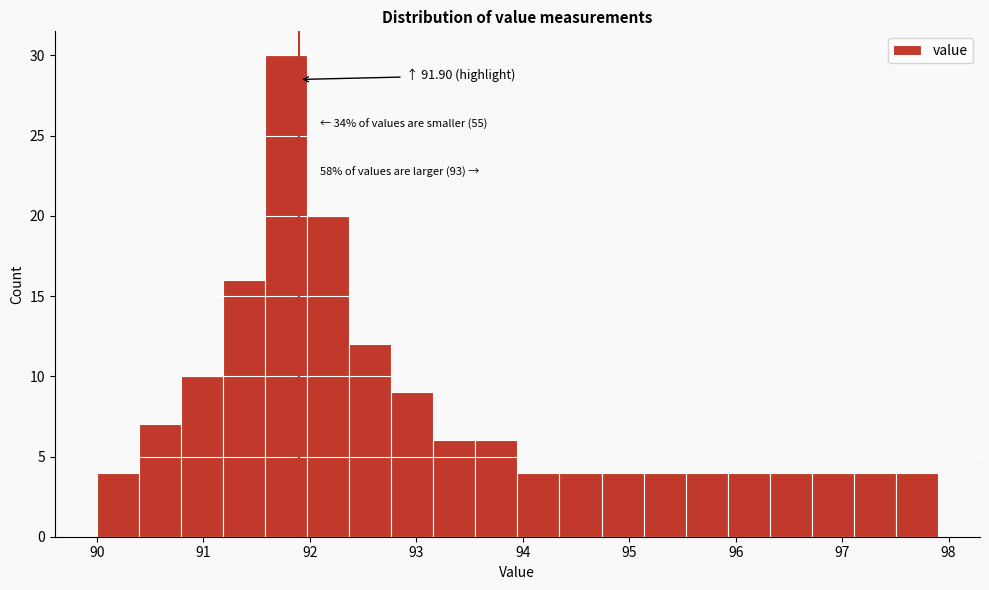

Around what value on the x-axis is the tallest bar? Give the approximate position of its centre, as read against the axis.

91.8